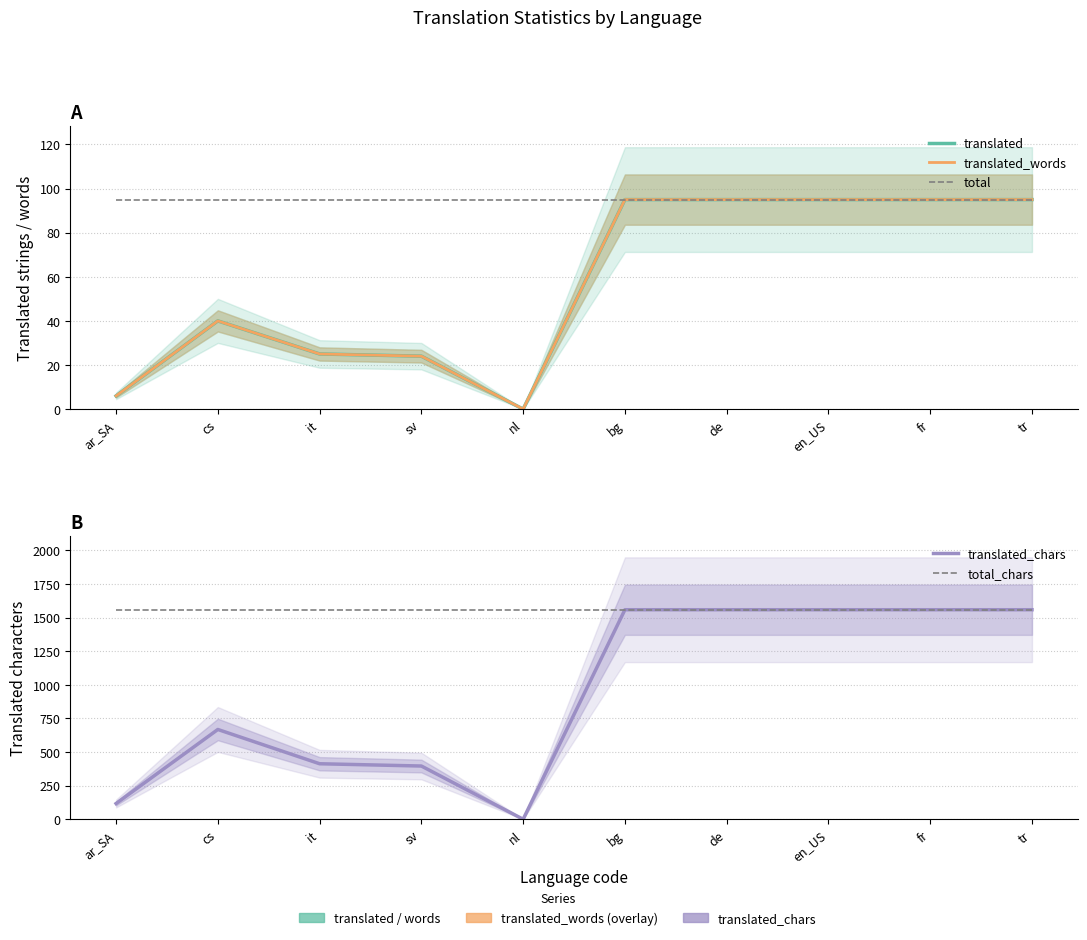

Which category has the lowest value across all series?

nl